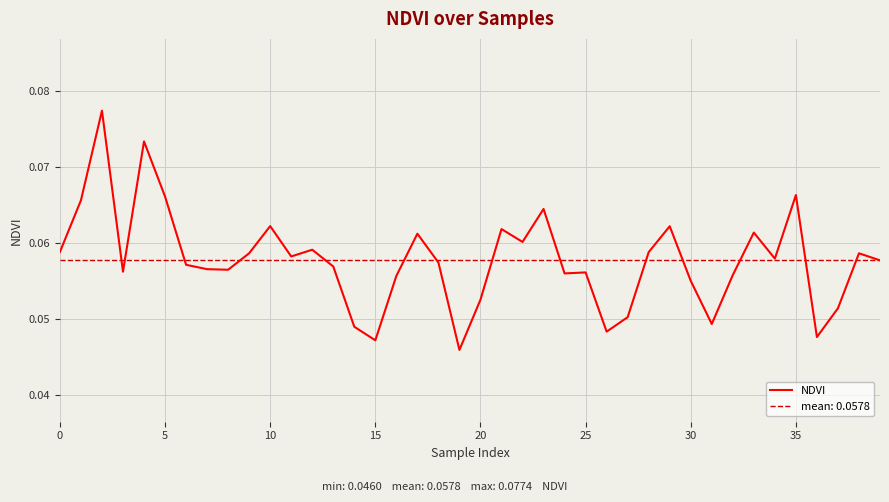

What is the value of the 18th point from the left?

0.1